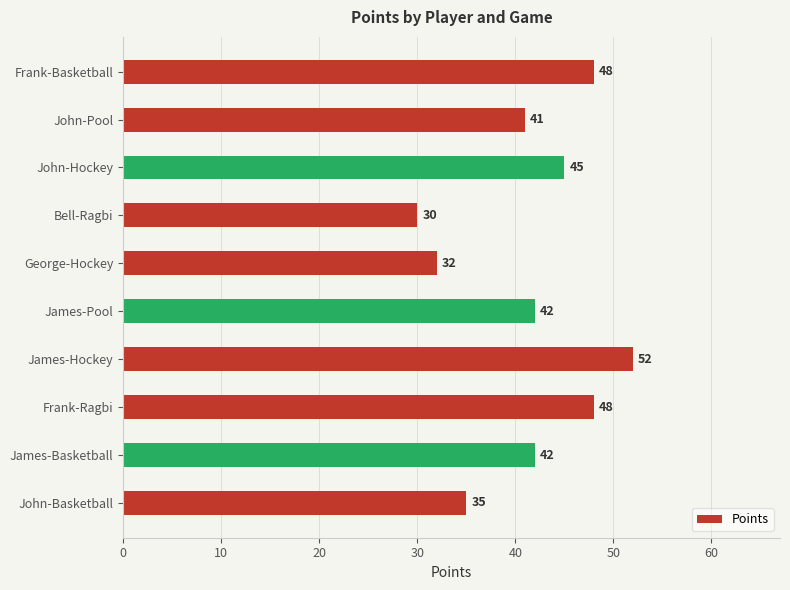

How many data points are less than 42?

4